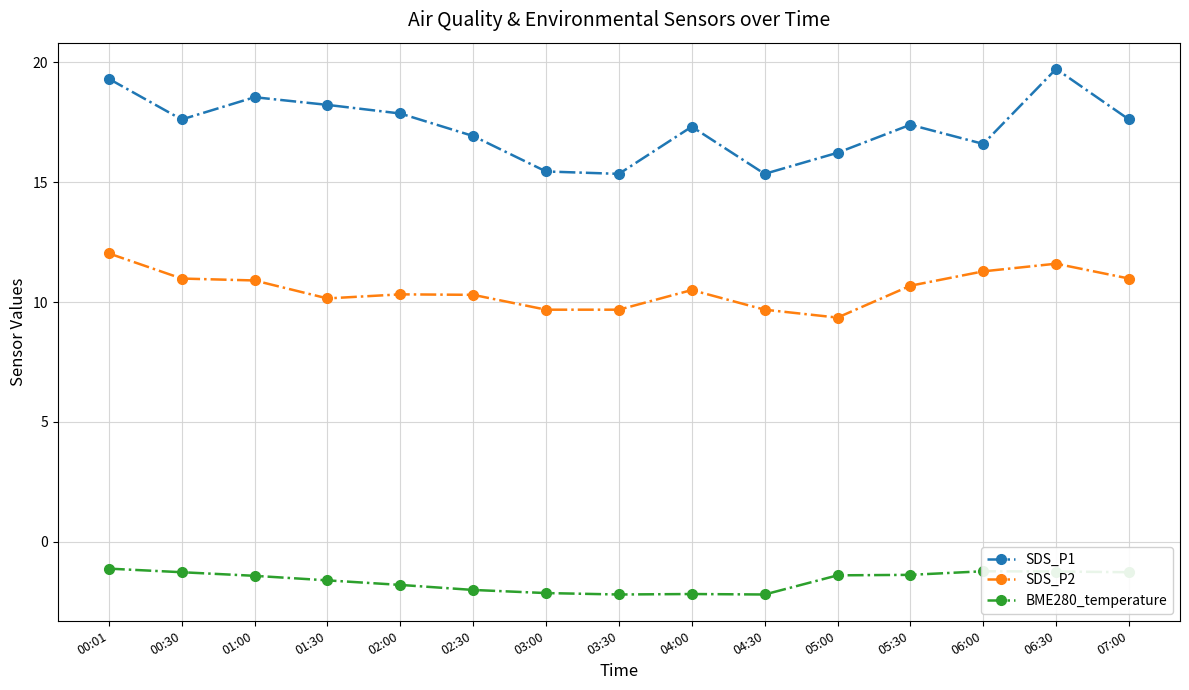

What is the difference between the maximum and minimum values in the SDS_P1 series?

4.4